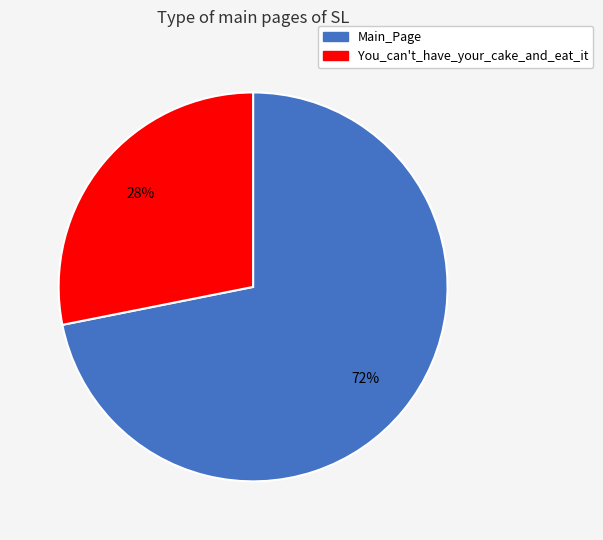

Rank the categories by value from lowest to highest.

You_can't_have_your_cake_and_eat_it, Main_Page